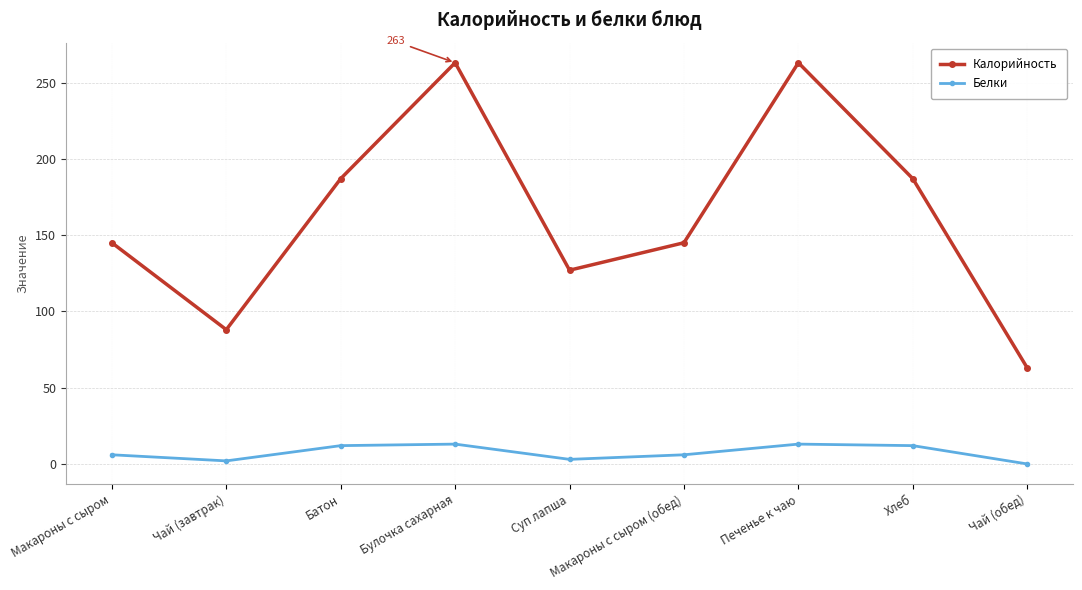

What is the average value of the Белки series?

7